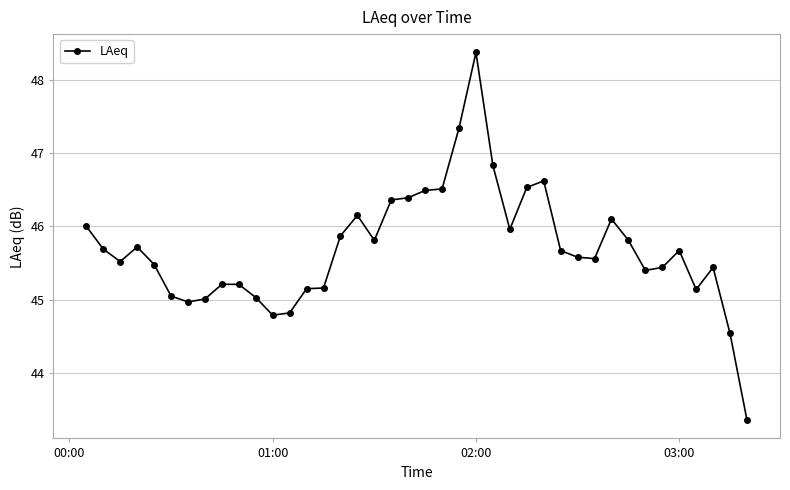

What is the value of the 1st point from the left?

46.0